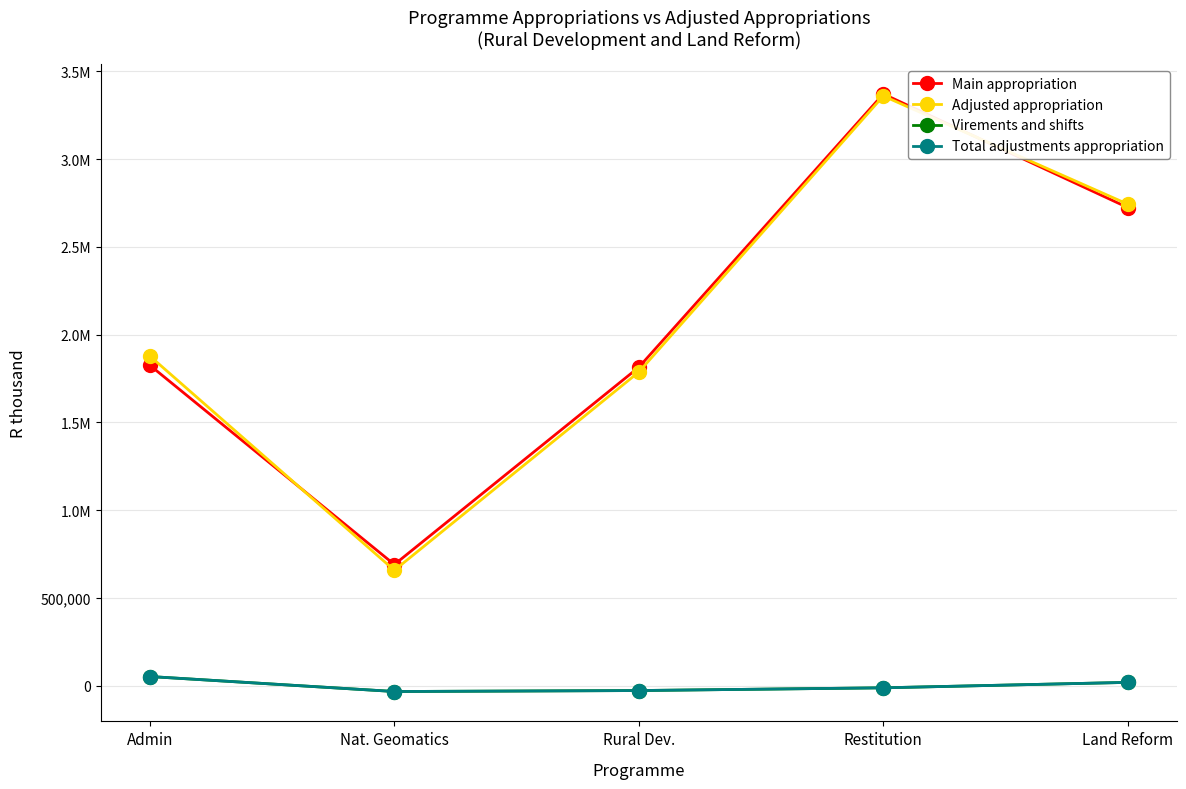

Is this an area chart (filled region under the line)?

No